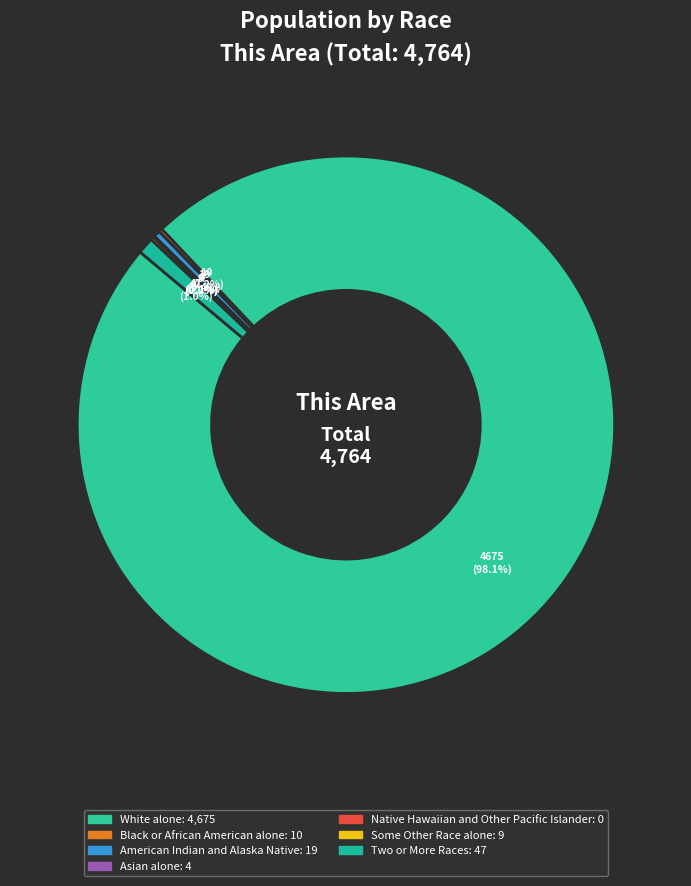

True or false: Some Other Race alone accounts for 0% of the total.

True